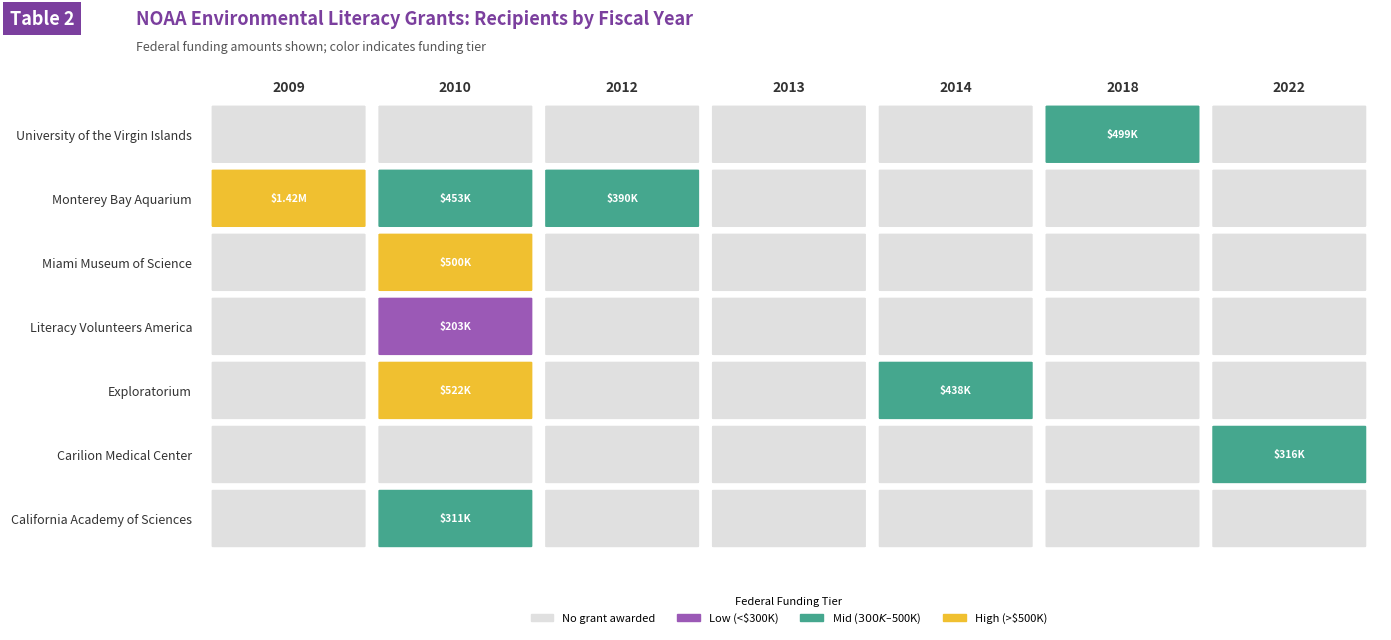

Reading right to left, what are all the values shown in this chart?

2022	2018	2014	2013	2012	2010	2009